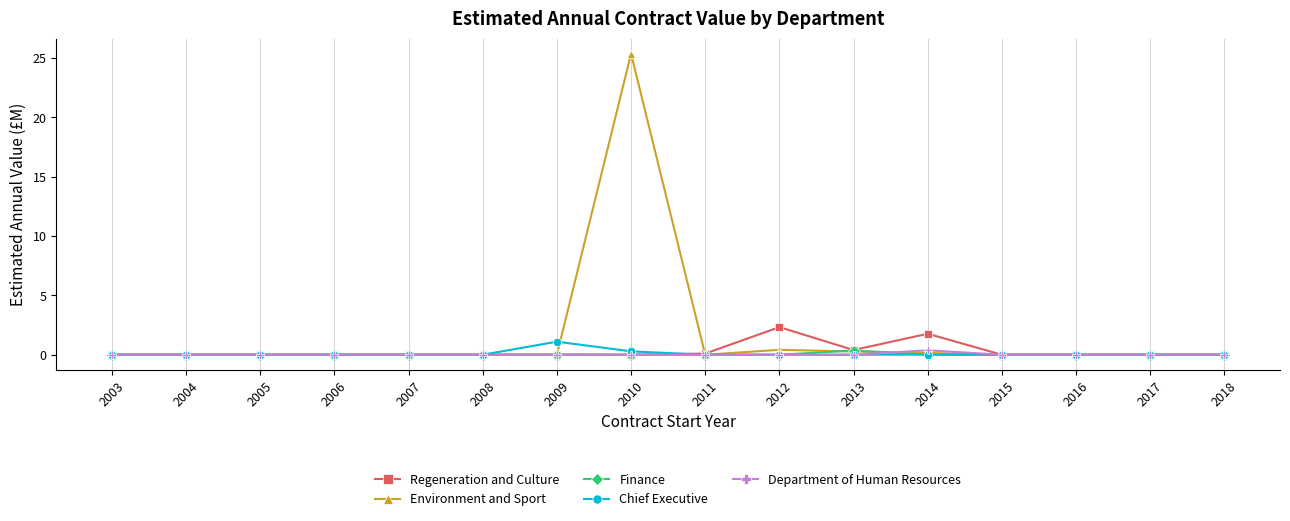

At which label does Environment and Sport reach its peak?

2010